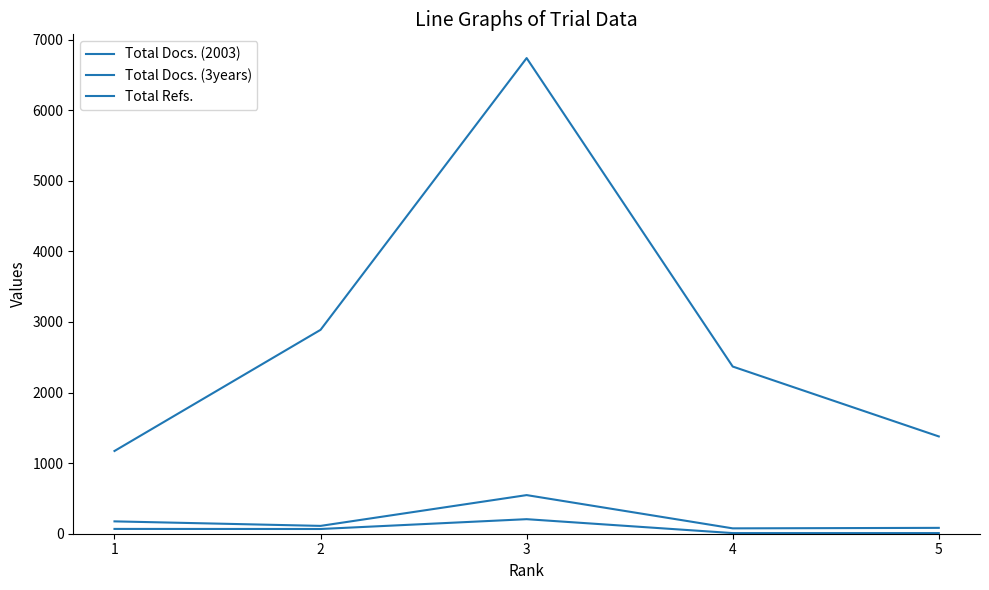

True or false: Total Docs. (2003) and Total Docs. (3years) intersect in this chart.

False